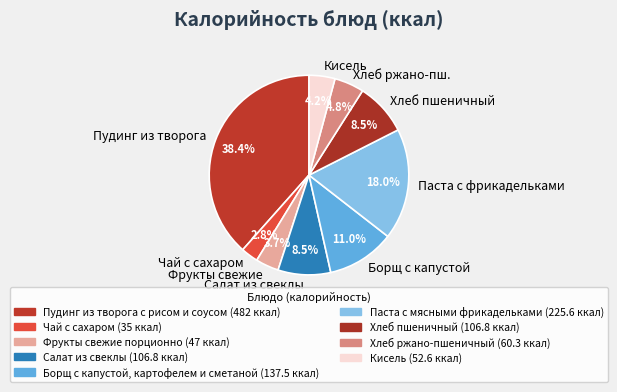

What is the smallest slice in the pie chart?

Чай с сахаром